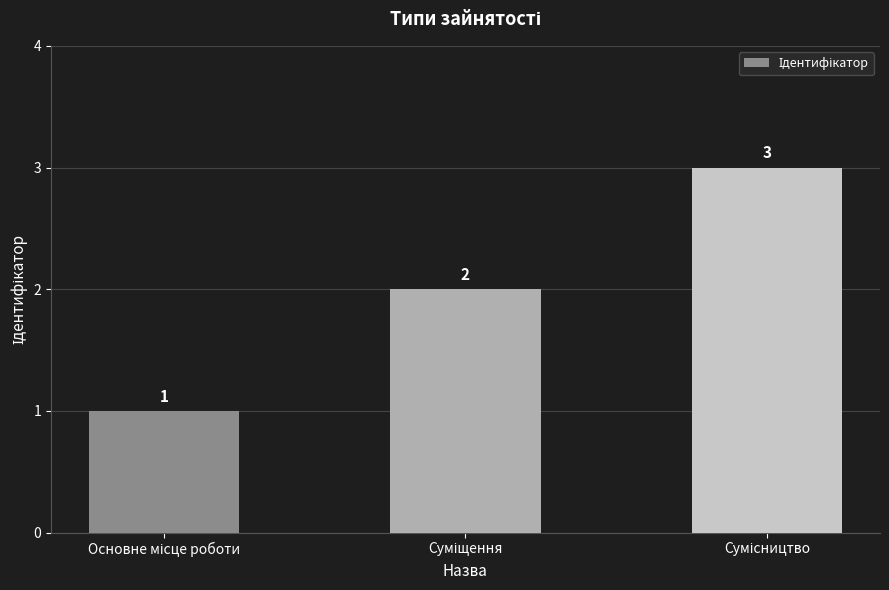

Reading right to left, list all the values displayed in this chart.

3	2	1